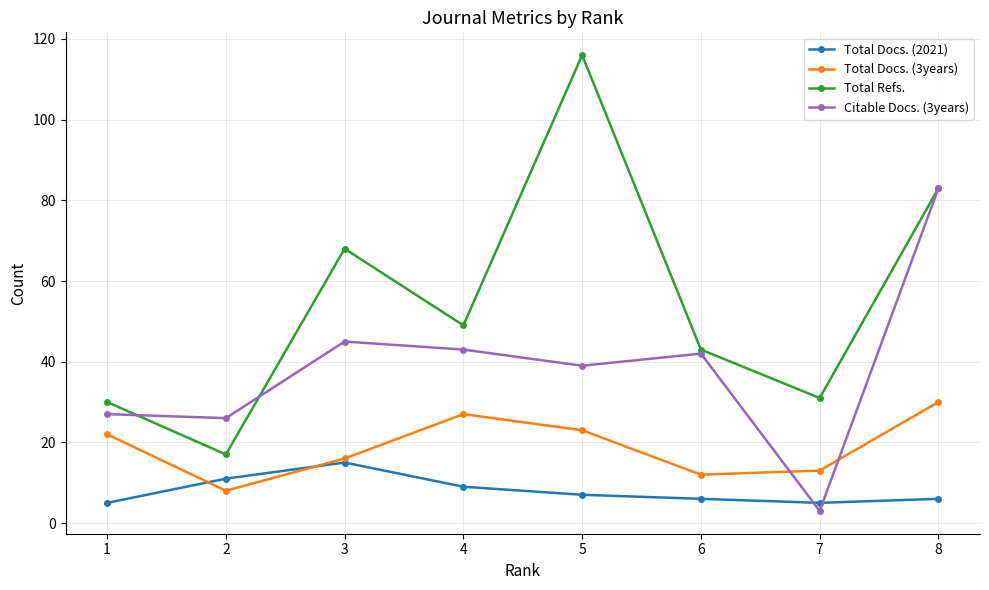

Which series changed the most between 4 and 6?

Total Docs. (3years)